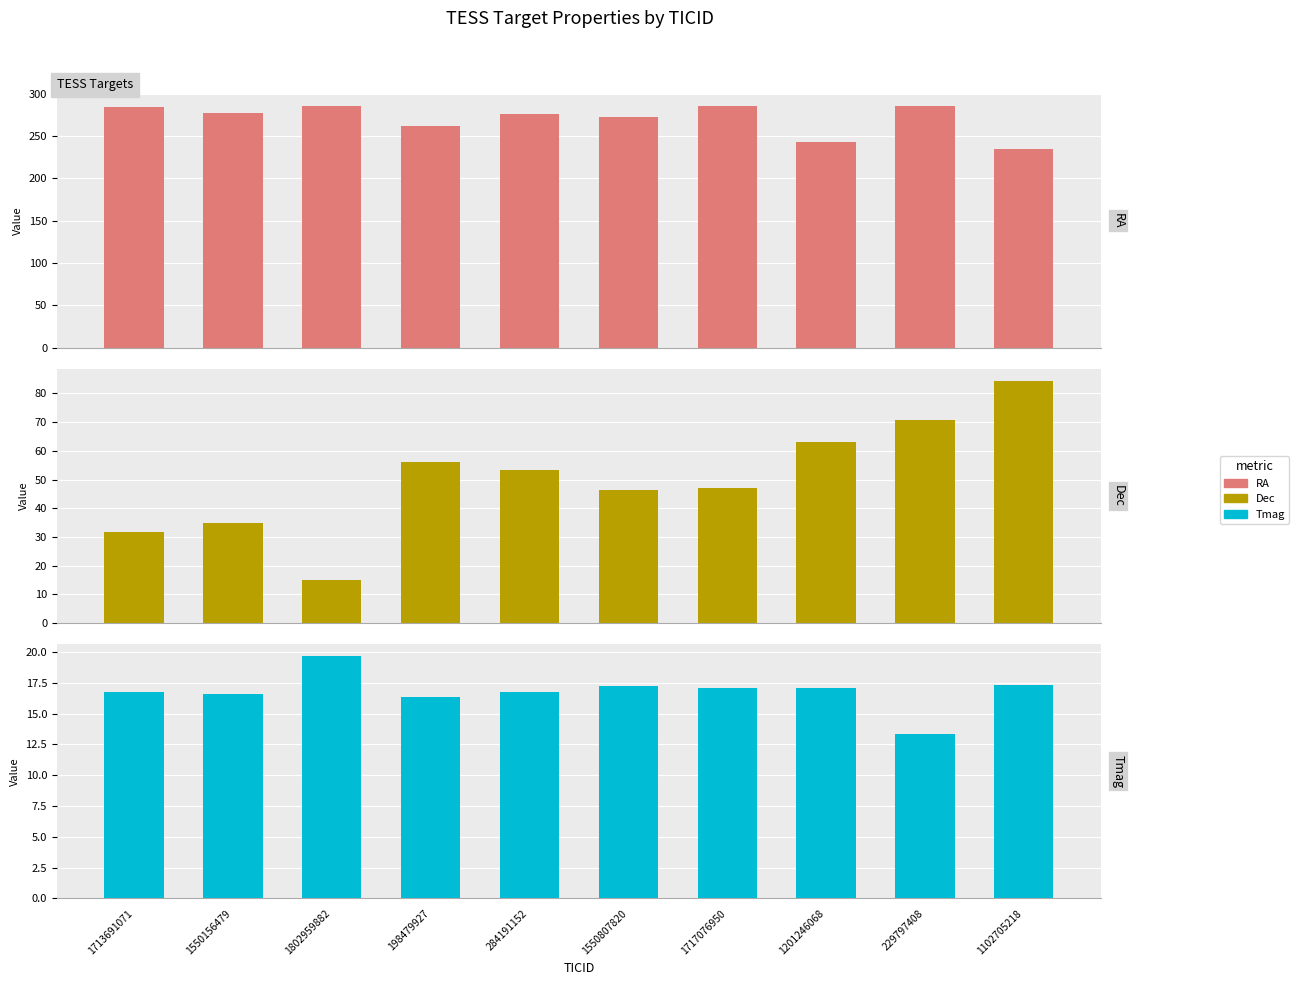

Count the number of data series in this chart.

3